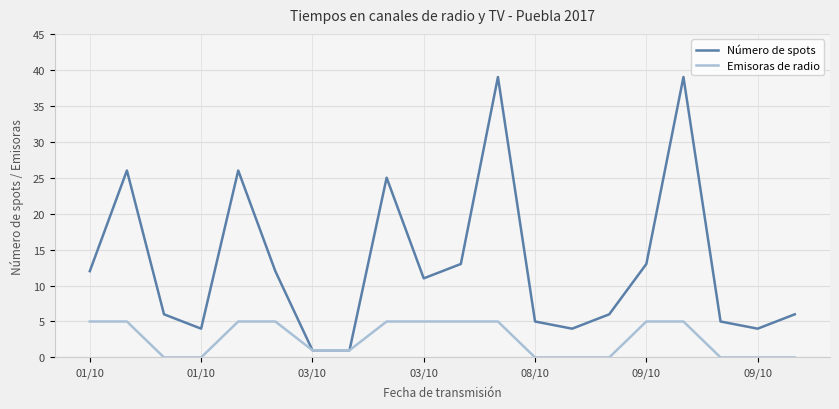

What is the greatest value displayed?

39